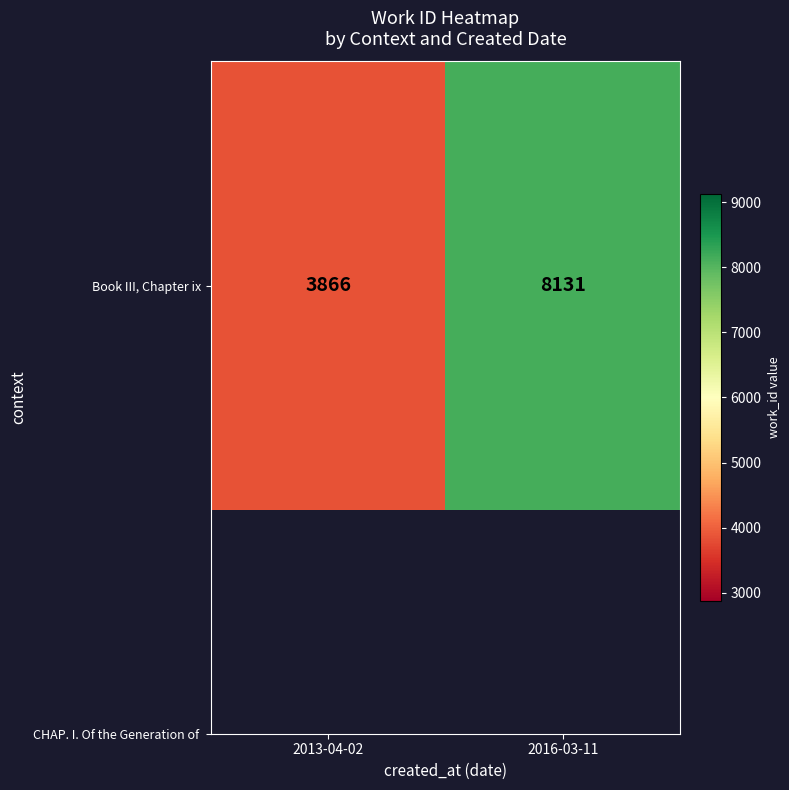

What is the ratio of the value at 2013-04-02 to the value at 2016-03-11?

0.5